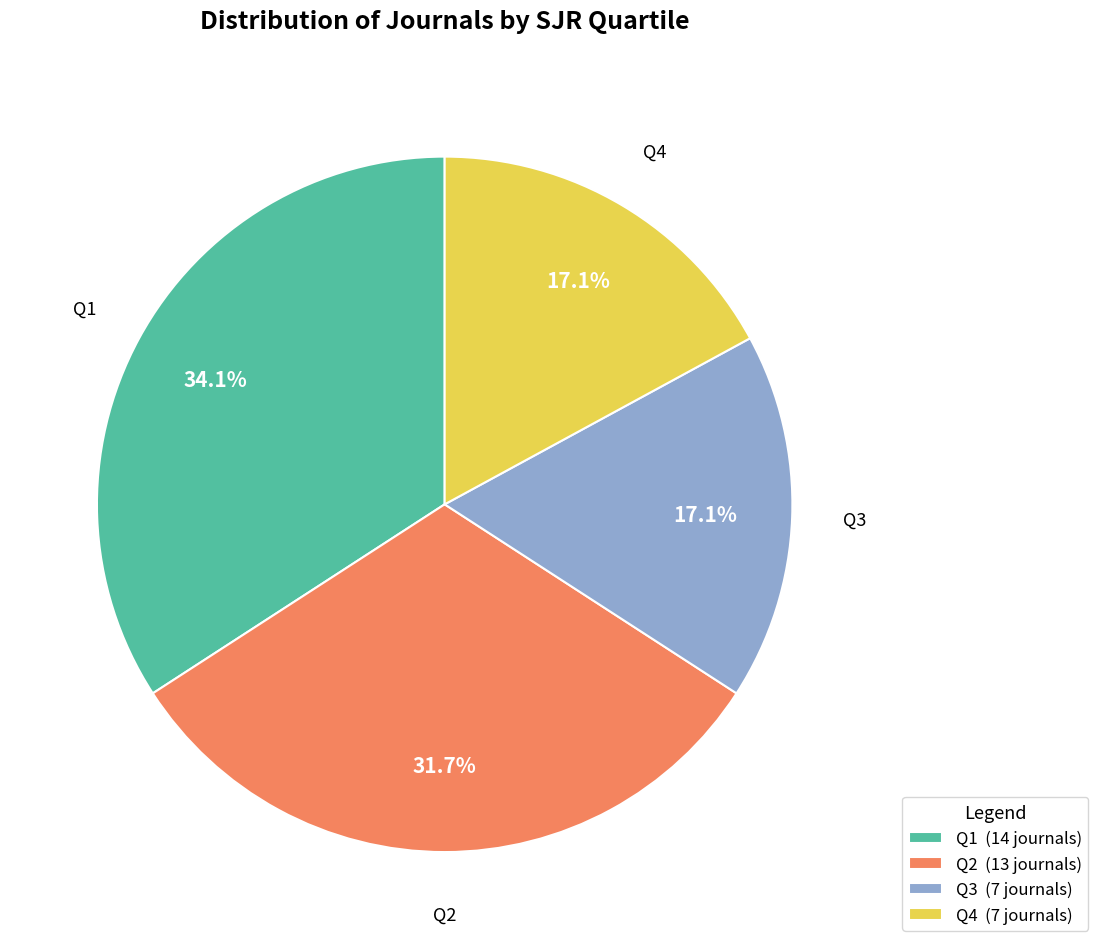

Does Q2 represent more than half of the total?

No